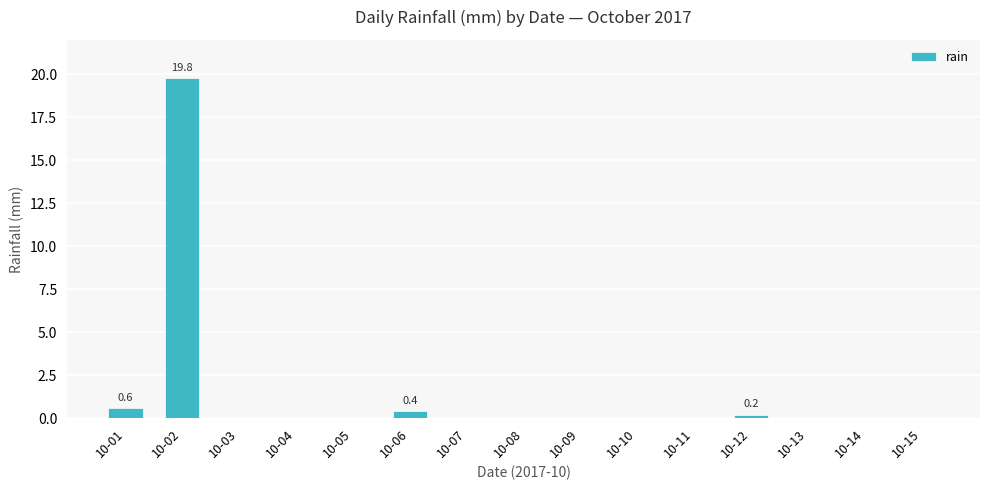

Which category has the highest value across all series?

10-02